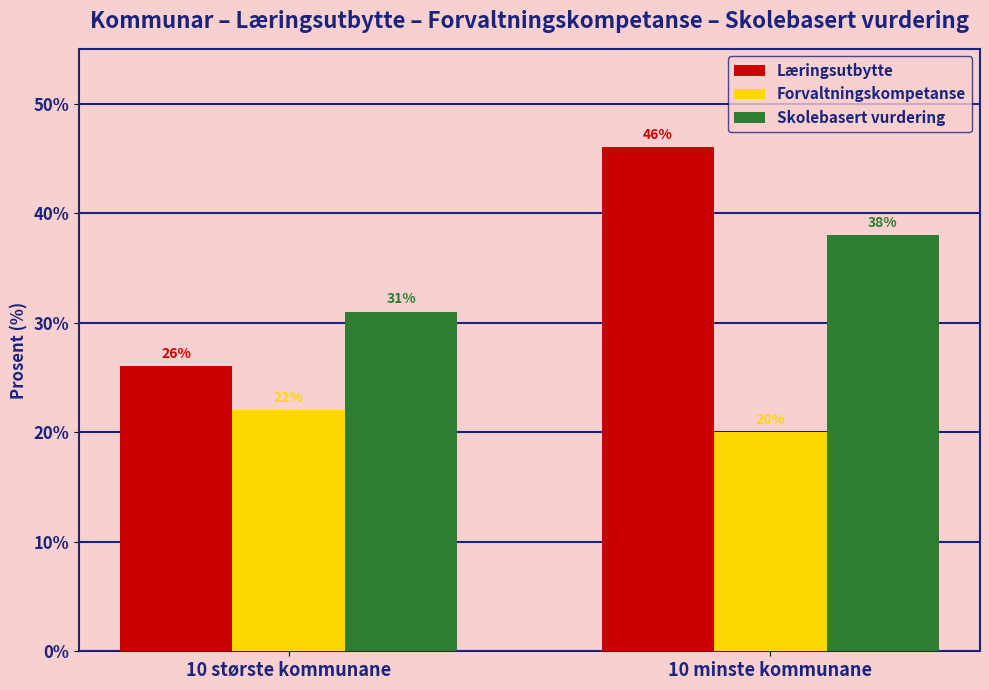

Rank the series at 10 største kommunane from lowest to highest value.

Forvaltningskompetanse, Læringsutbytte, Skolebasert vurdering